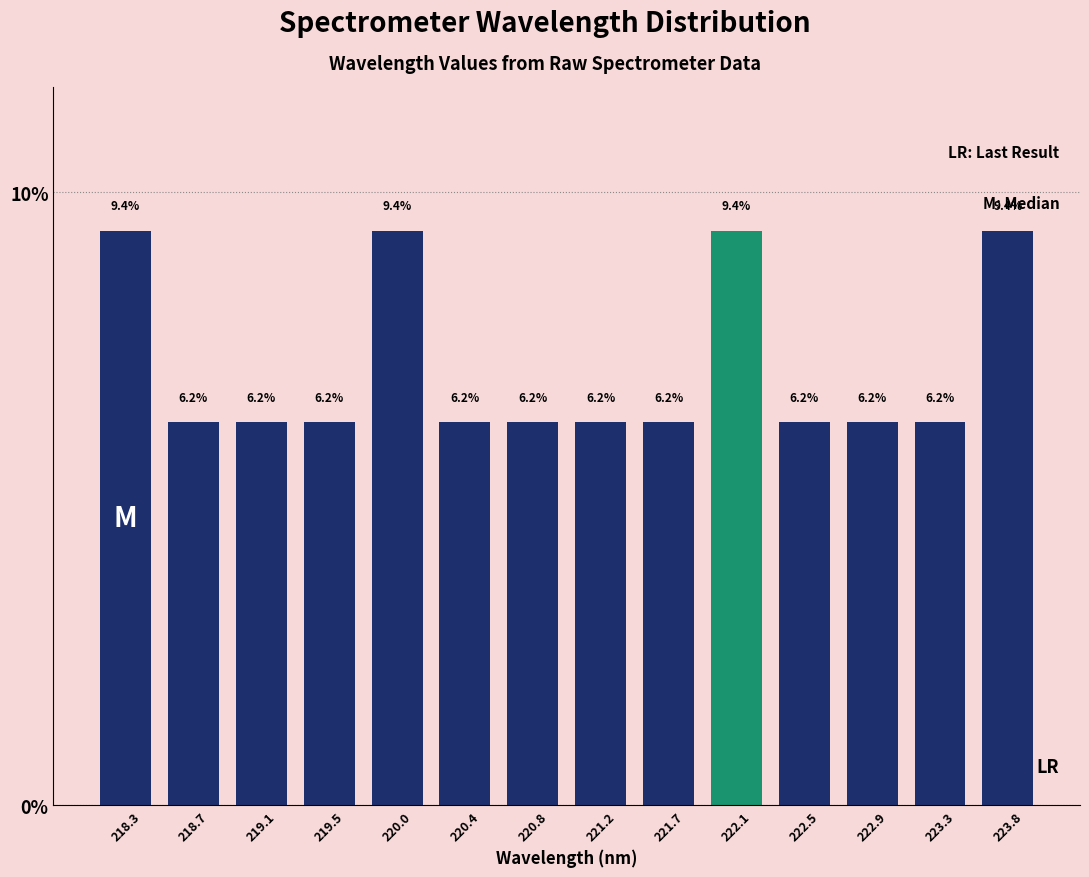

How tall is the bar that spans 223.15 to 223.55 on the x-axis? The bar edges are not printed on the chart, so give them approximately, as read against the axis.

6.2